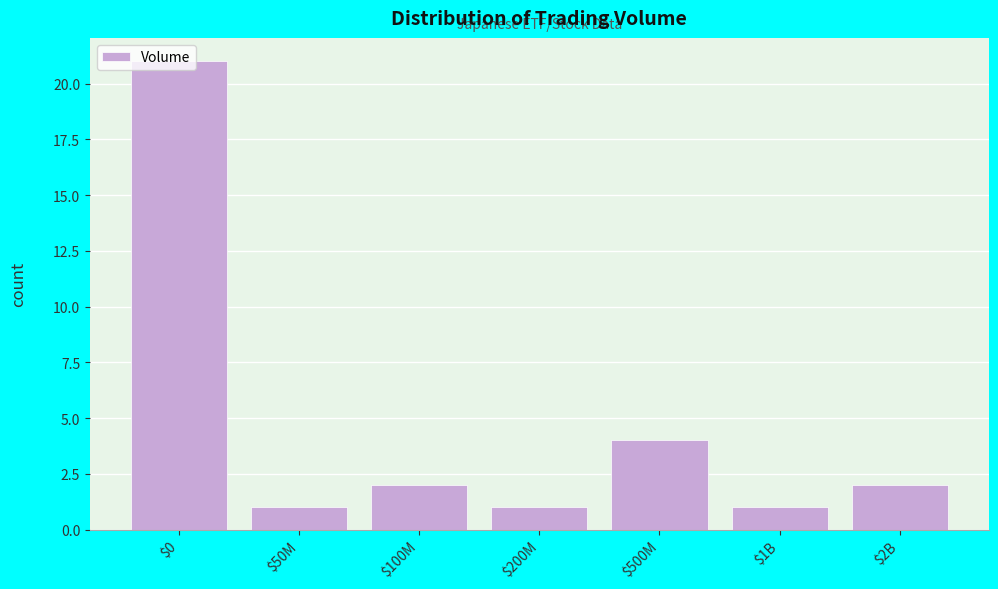

At which label is the value closest to 11?

$500M